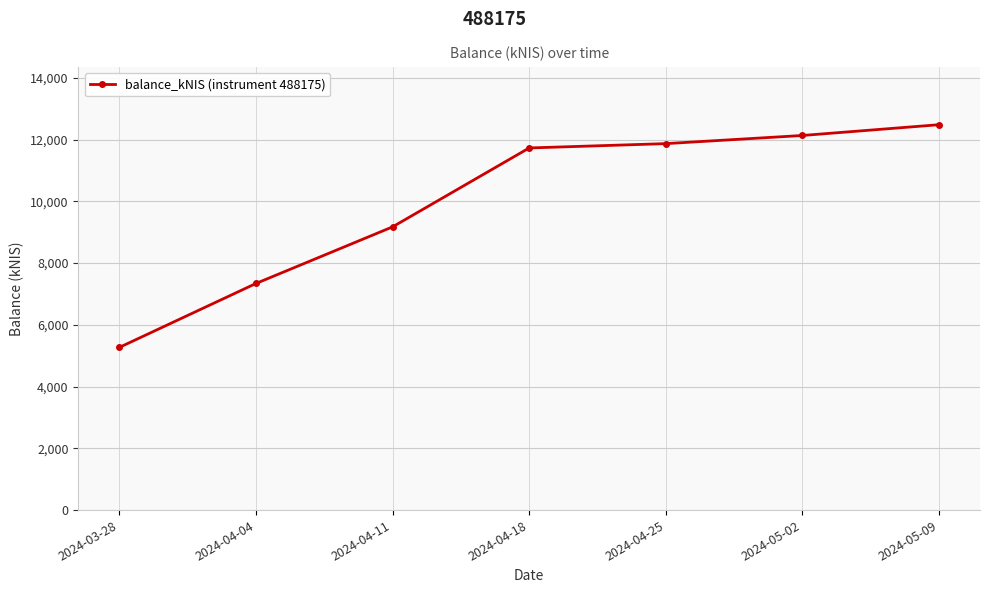

What value does the data have at 2024-04-25?

11871.8